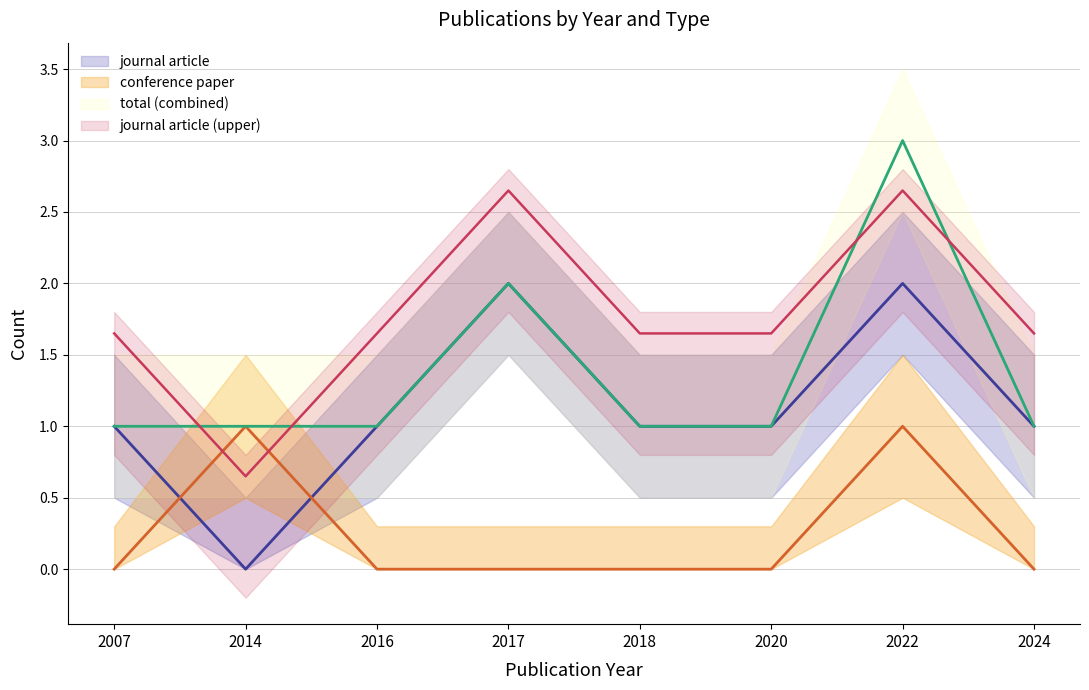

What is the sum of the journal article values at 2017 and 2018?

3.0